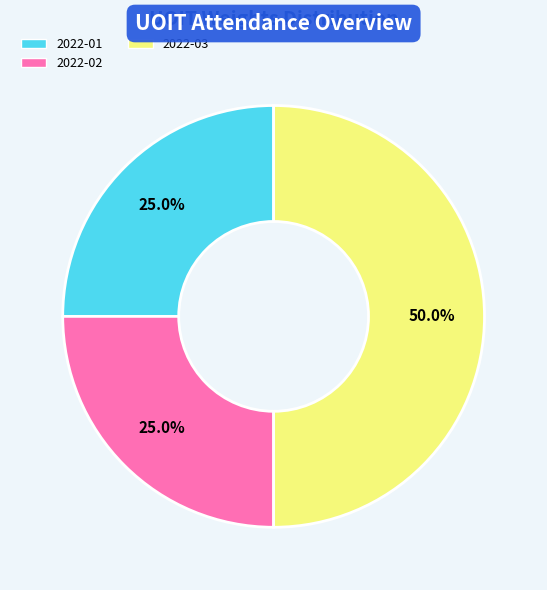

How many slices are in this pie chart?

3